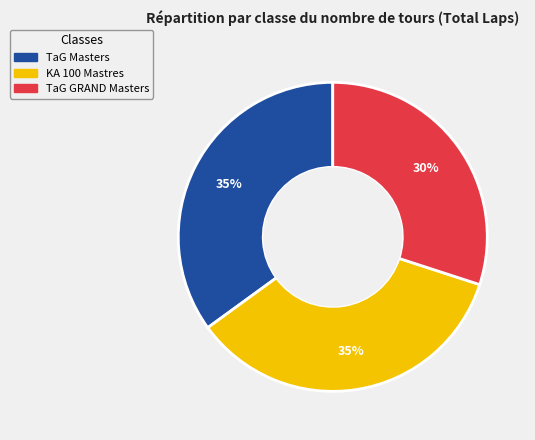

The KA 100 Mastres slice represents 22% of the pie. True or false?

False